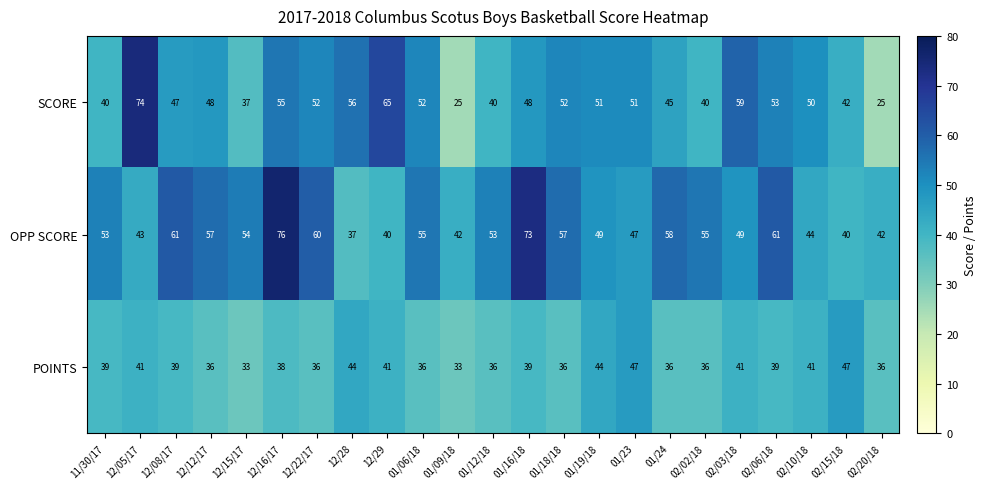

How many series are shown in this chart?

3